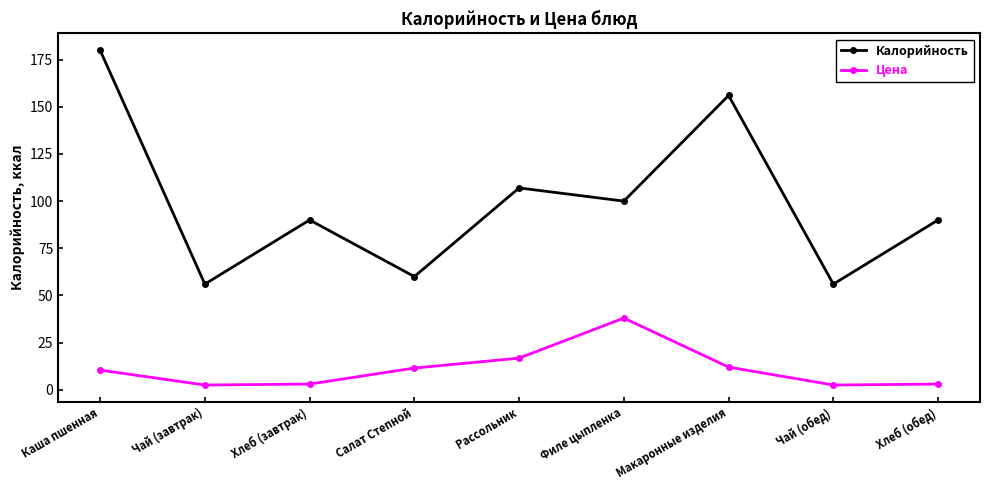

What is the sum of the Цена values at Хлеб (обед) and Каша пшенная?

13.4